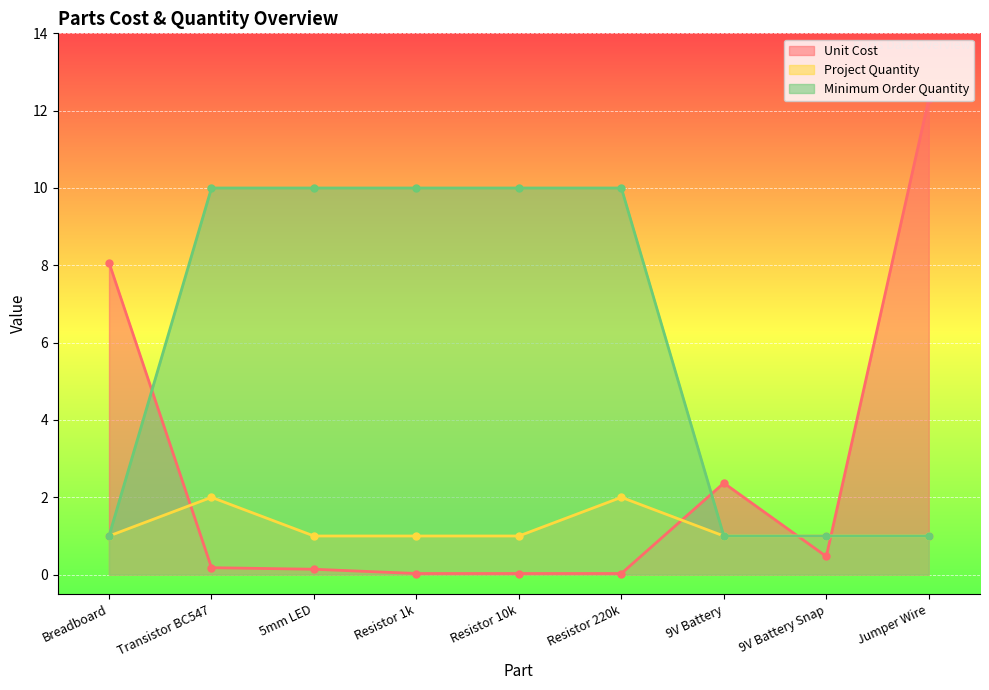

What is the spread (max minus min) of values at Jumper Wire?

11.3